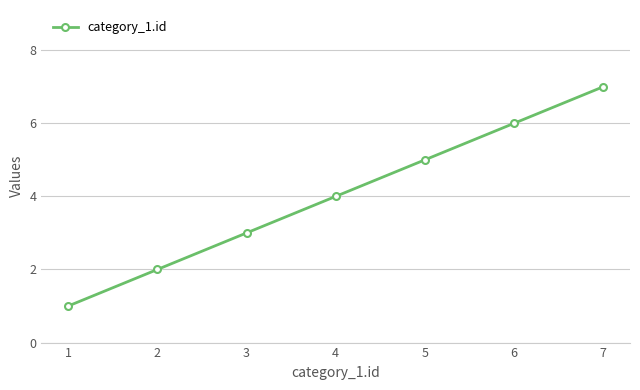

What is the approximate value at 3?

3